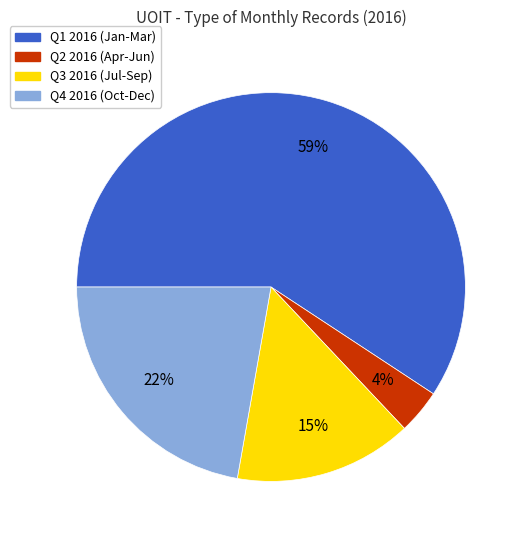

Which slice is the largest?

Q1 2016 (Jan-Mar)